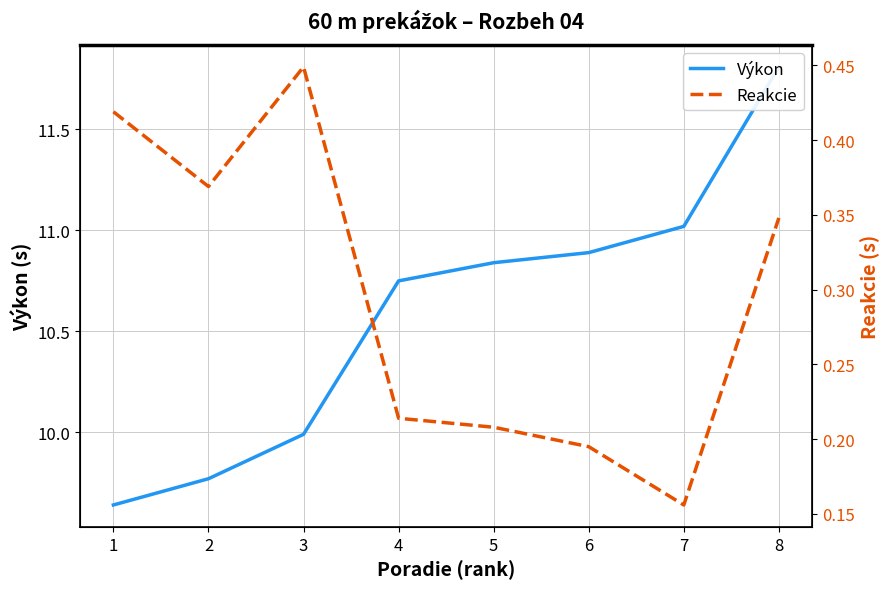

Reading right to left, transcribe all the data shown in this chart.

Výkon: 11.8	11.0	10.9	10.8	10.8	10.0	9.8	9.6
Reakcie: 0.3	0.2	0.2	0.2	0.2	0.4	0.4	0.4